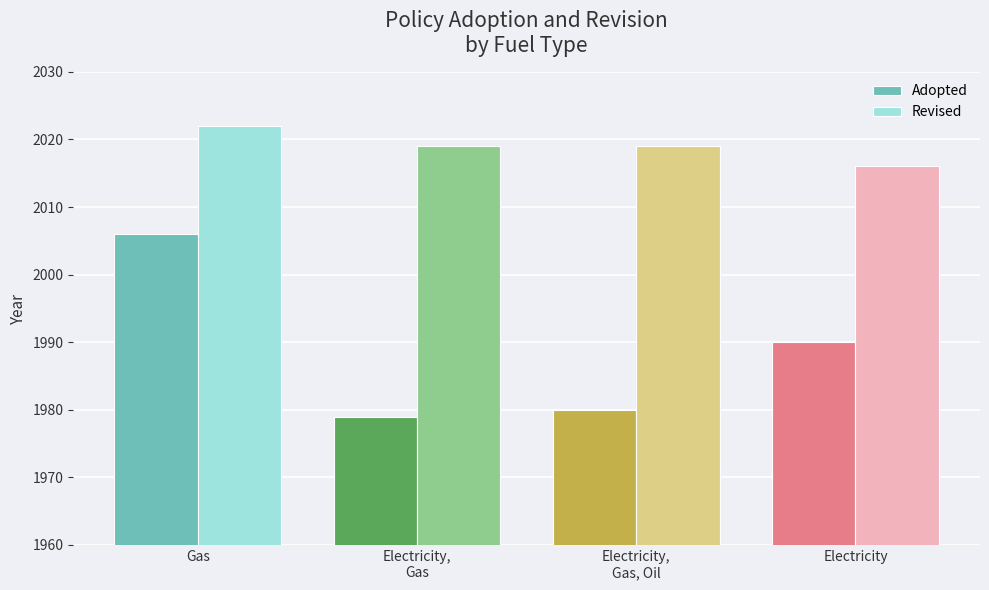

Are the bars horizontal?

No